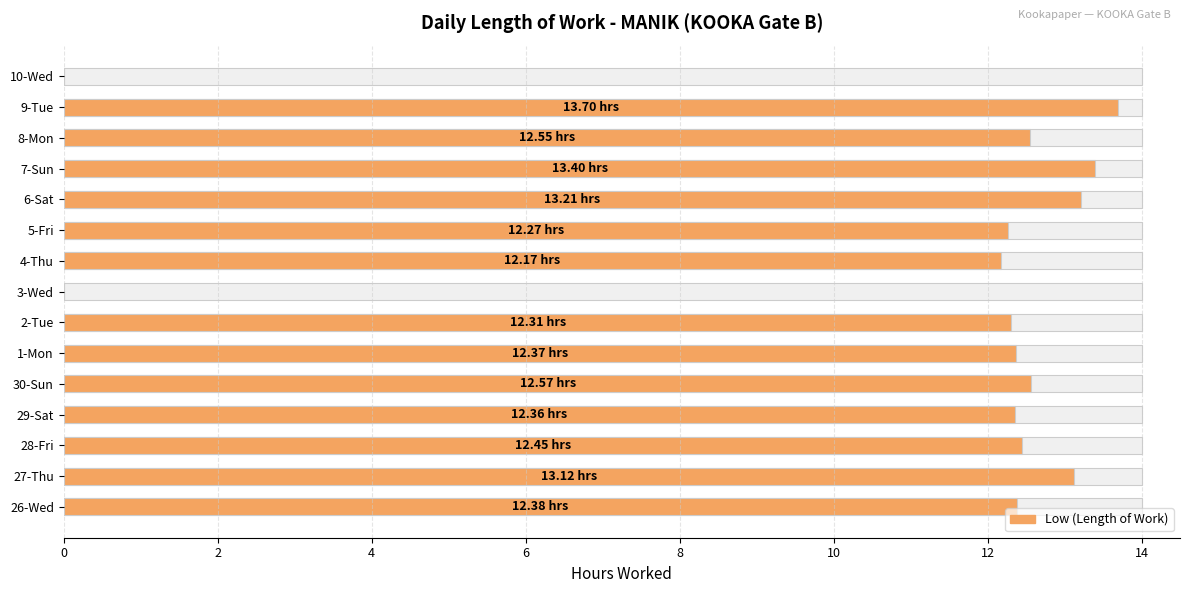

How many distinct data groups are displayed?

1